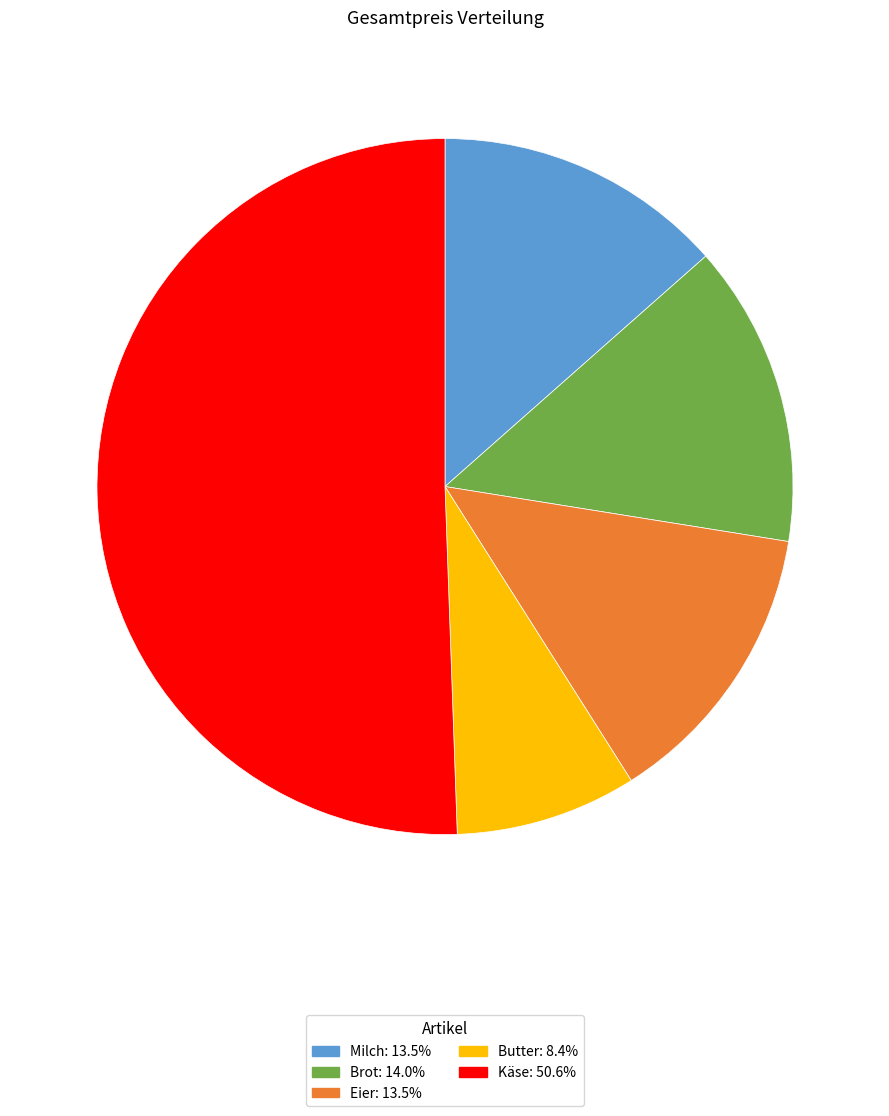

Which category accounts for the majority?

Käse